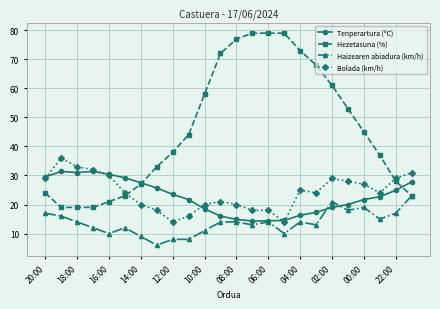

At how many categories does at least one series exceed 12?

24